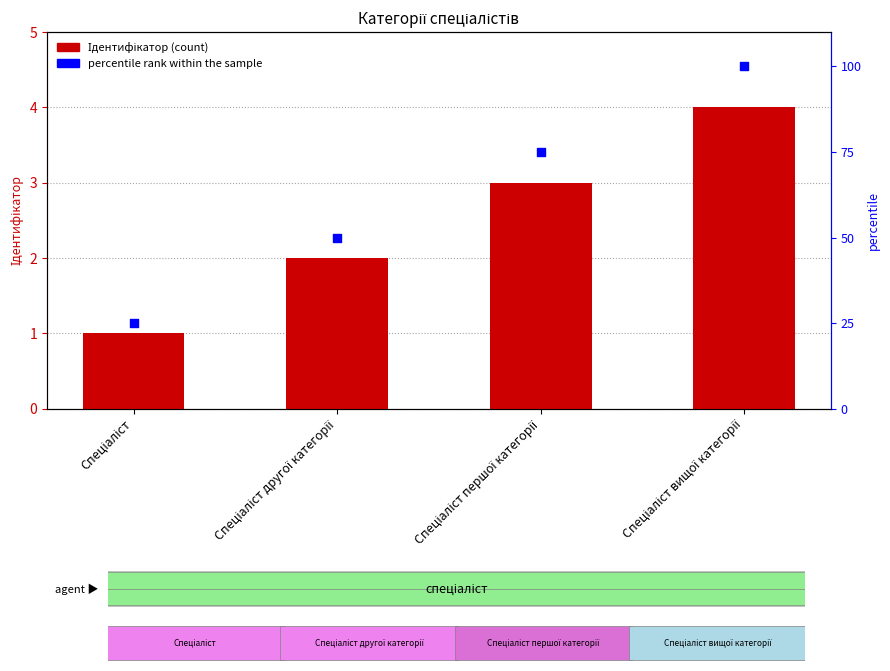

What is the total value across all series at Спеціаліст?

26